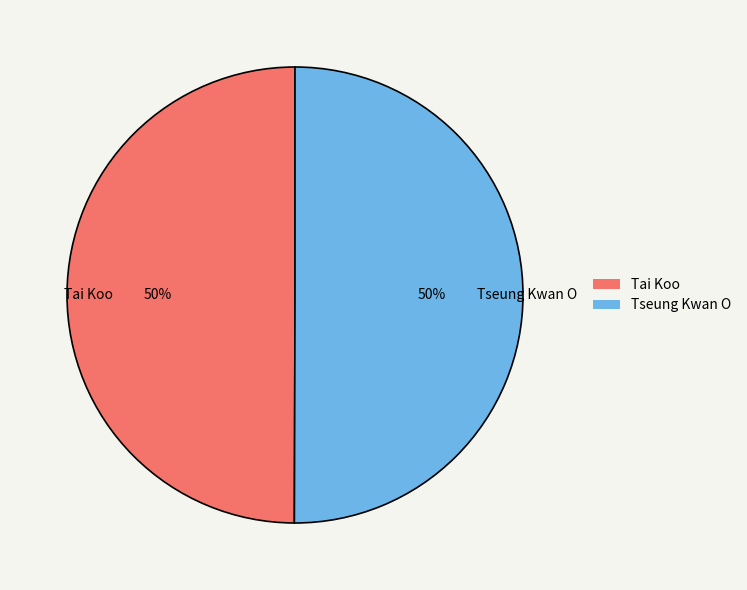

To the nearest percent, what portion does Tai Koo represent?

50%